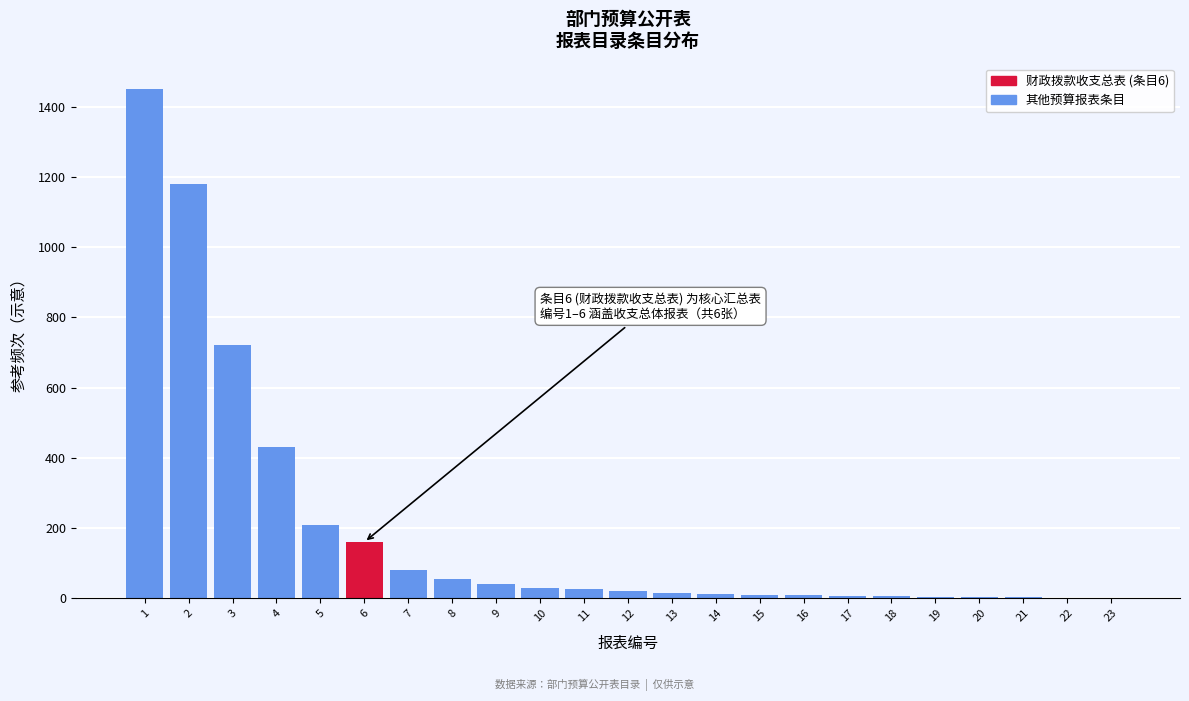

What is the change in value from 6 to 7?

-80